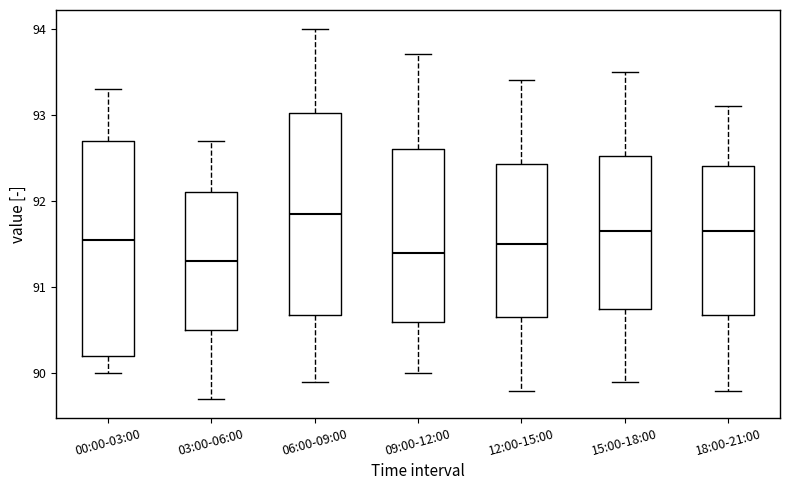

Which box is the tallest, from its lower edge to its upper edge?

00:00-03:00